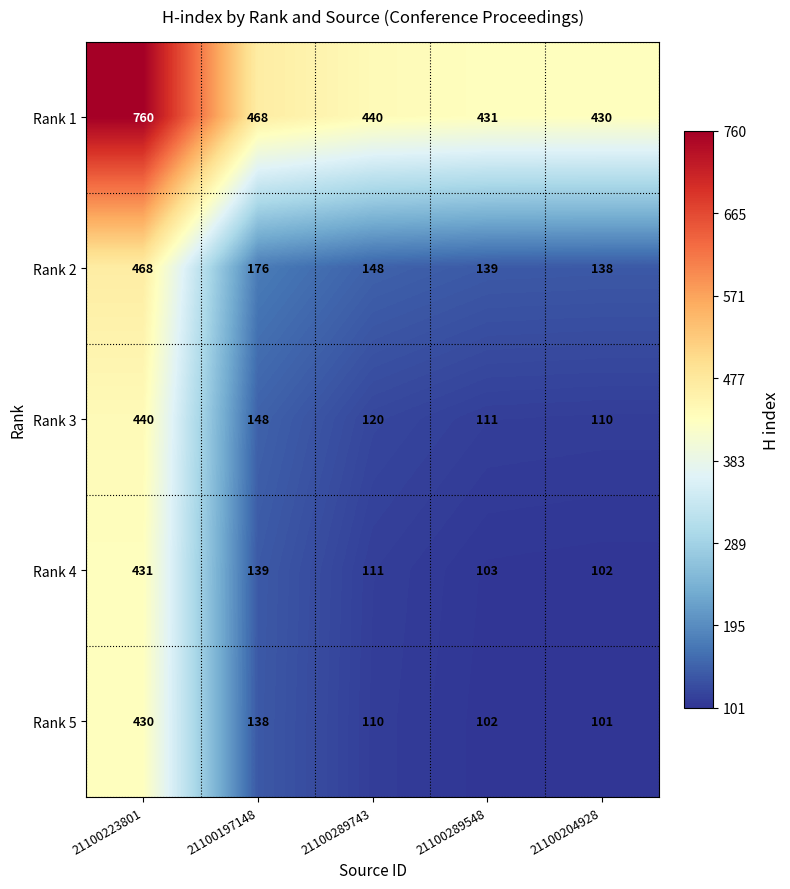

List the labels in order of Rank 5 value, largest first.

21100223801, 21100197148, 21100289743, 21100289548, 21100204928